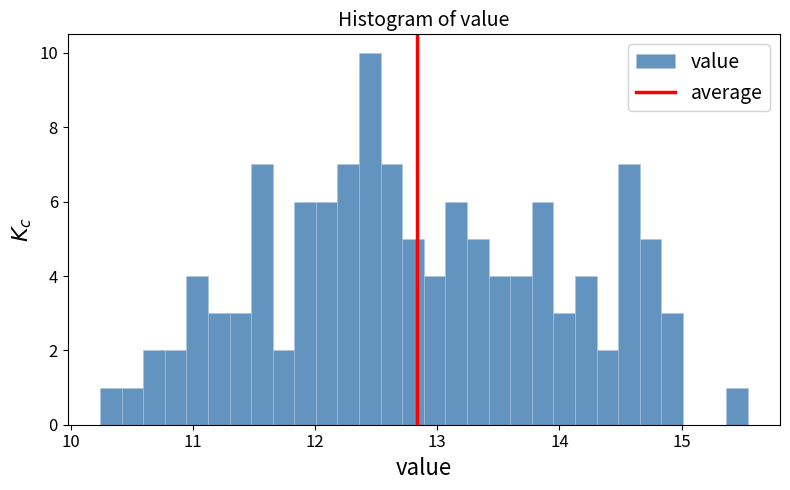

Around what value on the x-axis is the tallest bar? Give the approximate position of its centre, as read against the axis.

12.4